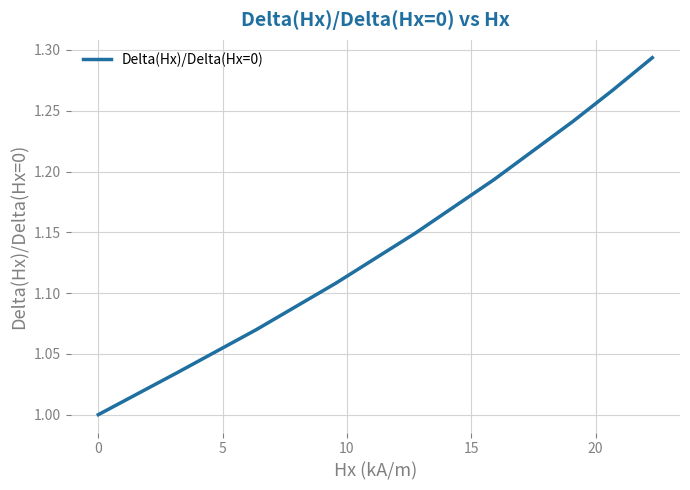

What is the difference between the maximum and minimum values?

0.3